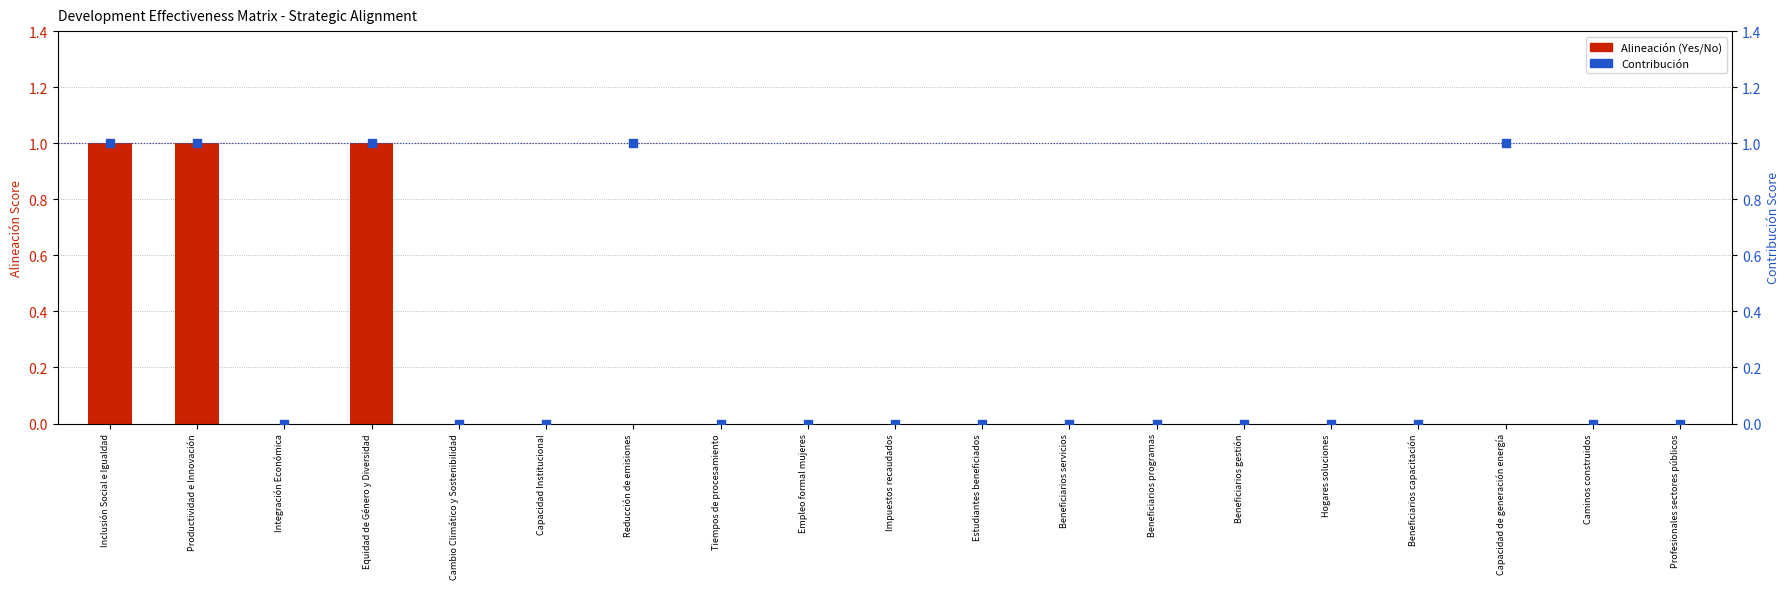

At which category is the sum across all series the highest?

Inclusión Social e Igualdad